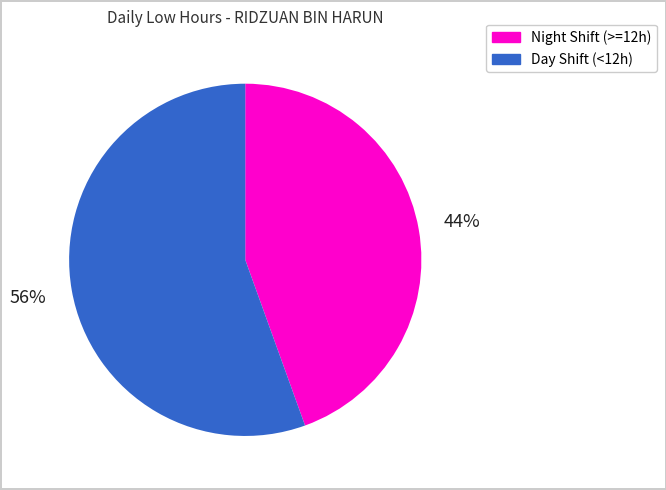

To the nearest percent, what is the average slice percentage?

50%